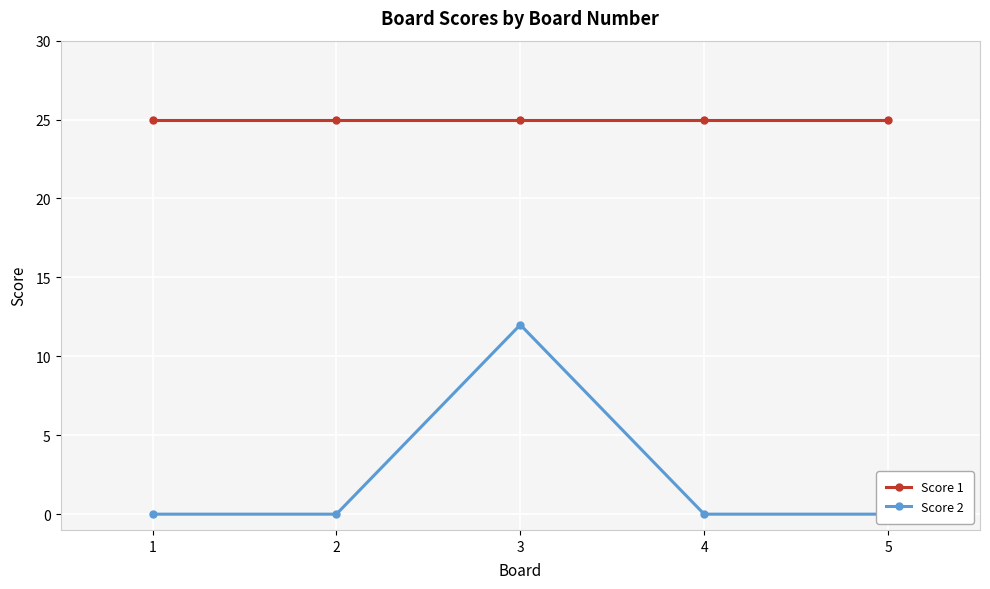

At which category does the chart reach its minimum across all series?

1